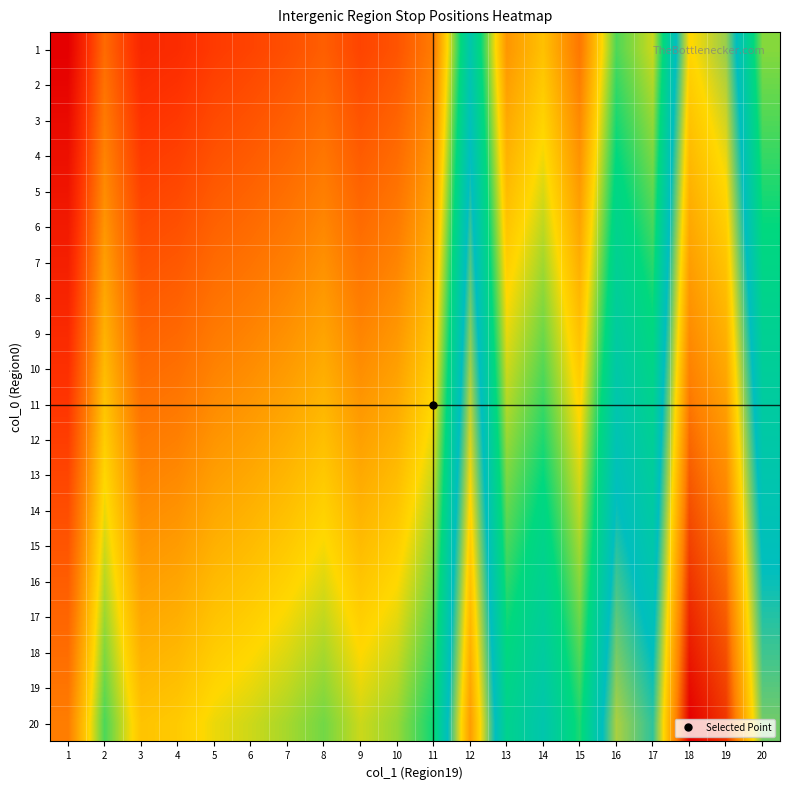

Which series has the largest total across all categories?

20